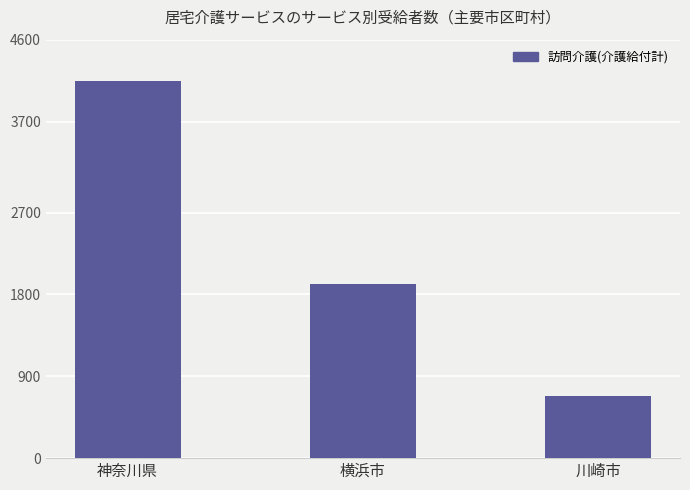

Reading left to right, what are all the values shown in this chart?

神奈川県=4150	横浜市=1915	川崎市=686